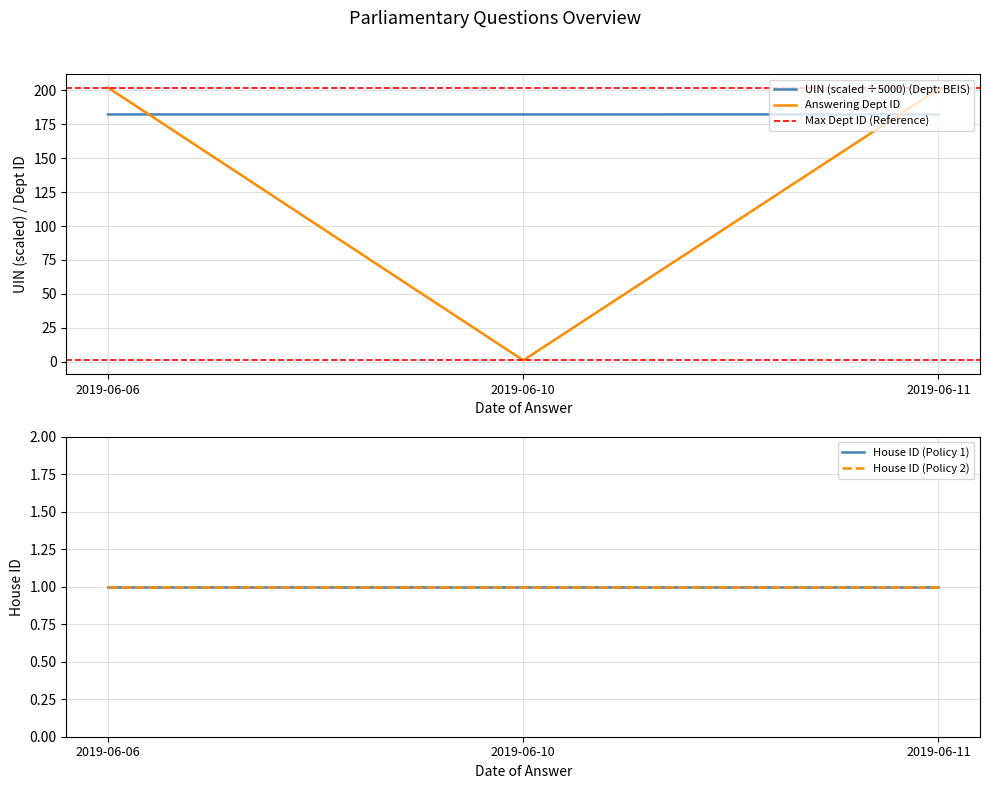

What is the minimum value shown in the chart?

1.0